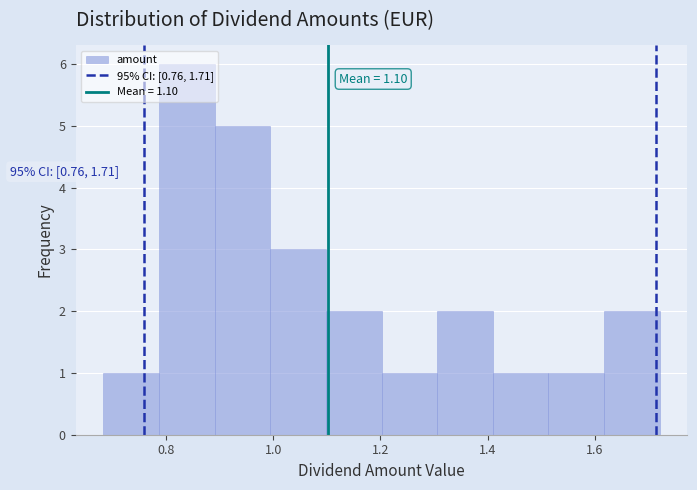

Which range on the x-axis has the tallest bar?

0.78 to 0.90